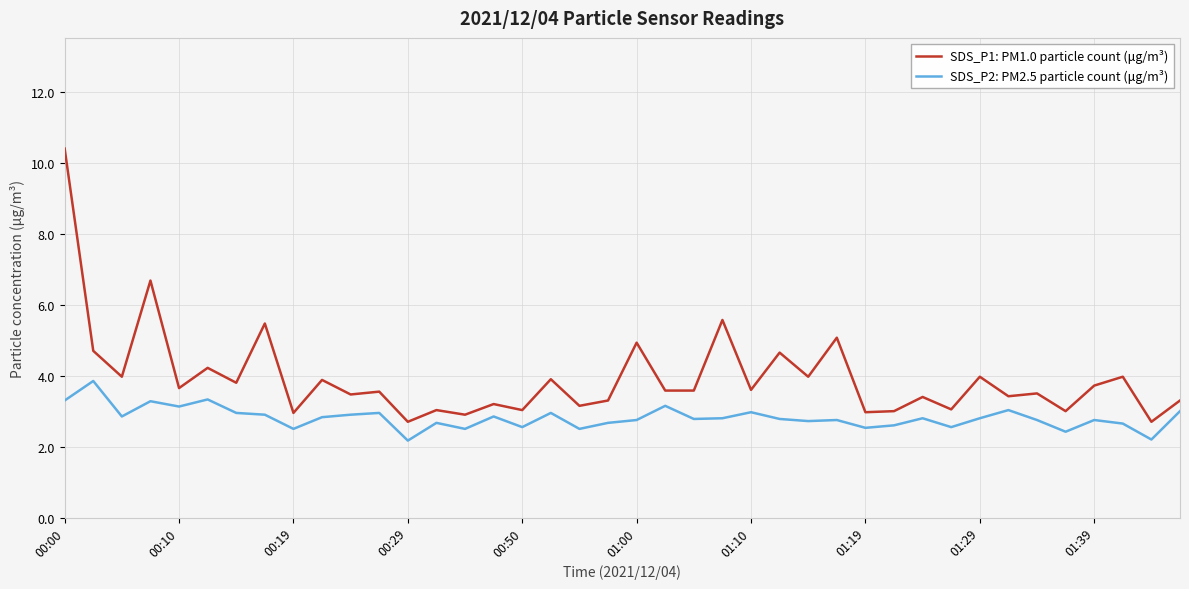

Which series has the largest range (max minus min)?

SDS_P1: PM1.0 particle count (μg/m³)